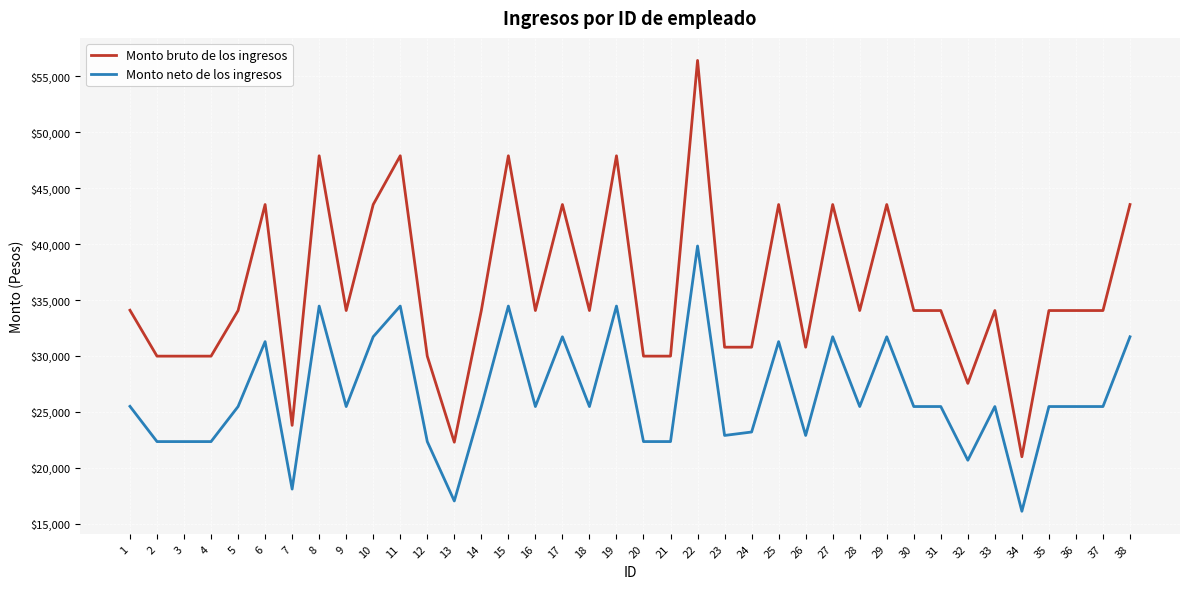

What is the sum of the Monto neto de los ingresos values at 9 and 16?

50961.6